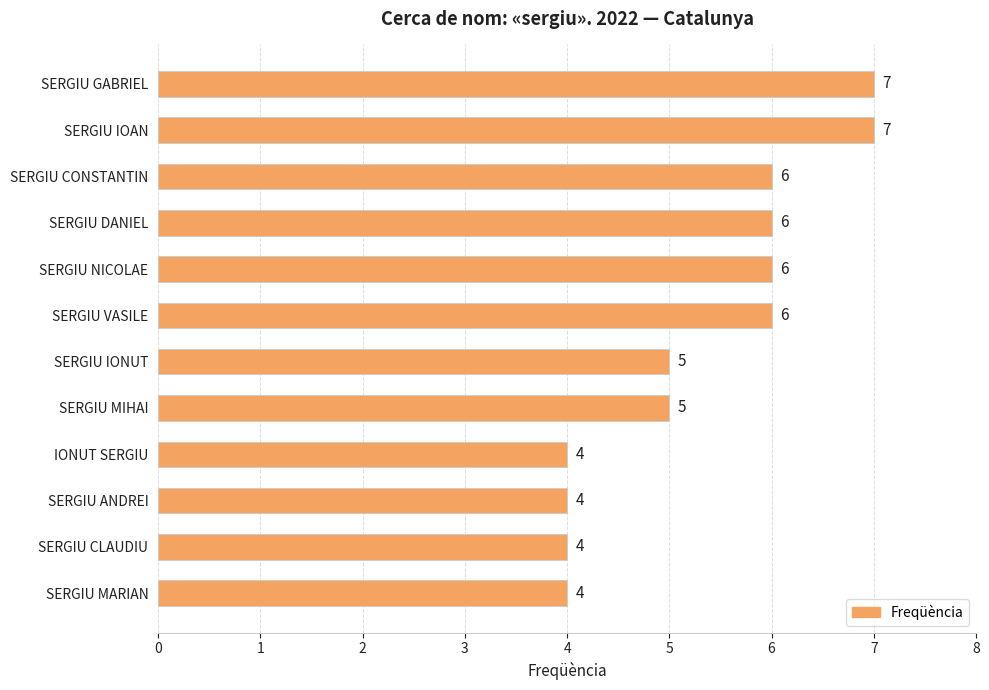

Reading top to bottom, what are all the values shown in this chart?

7	7	6	6	6	6	5	5	4	4	4	4